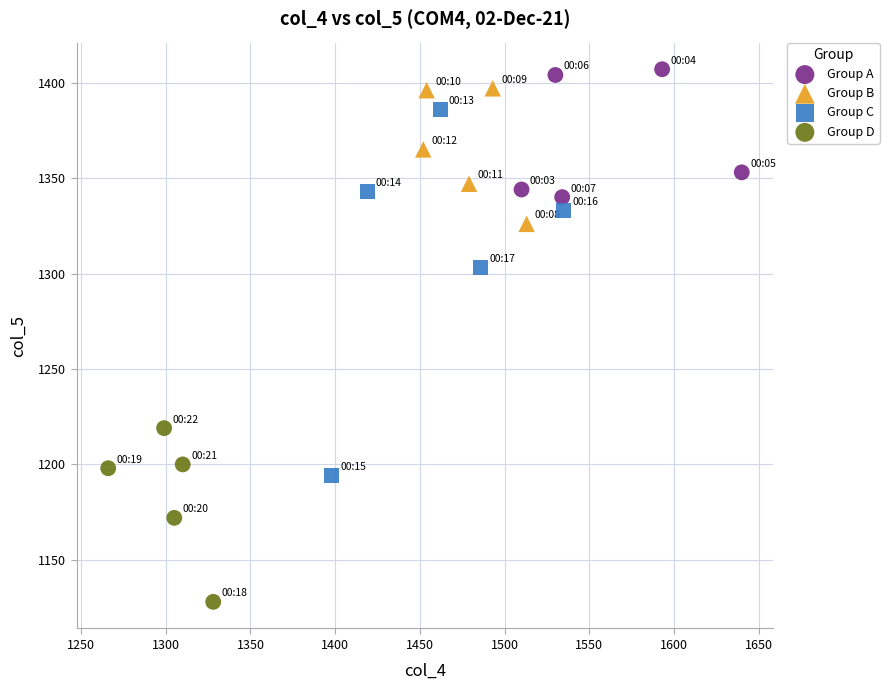

What are all the series names shown in the legend?

Group A, Group B, Group C, Group D